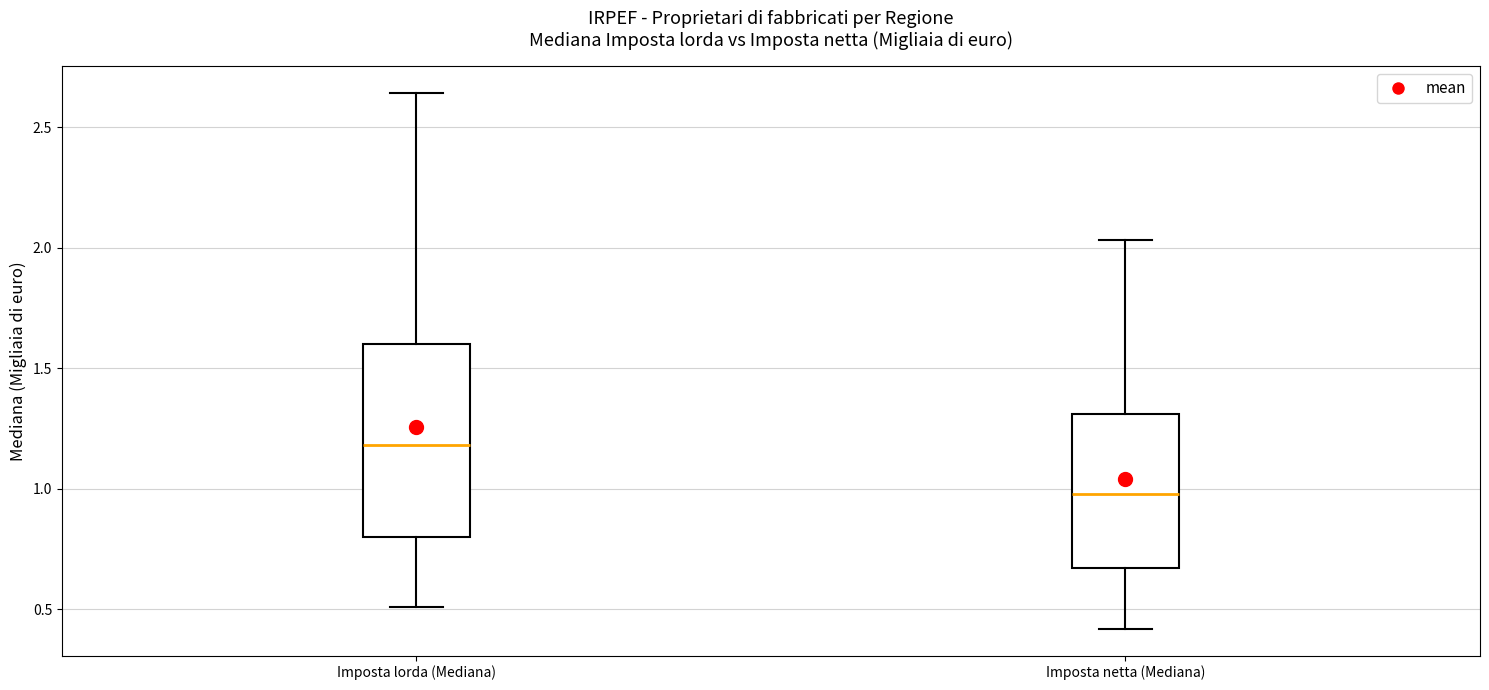

Which box has the highest median line?

Imposta lorda (Mediana)